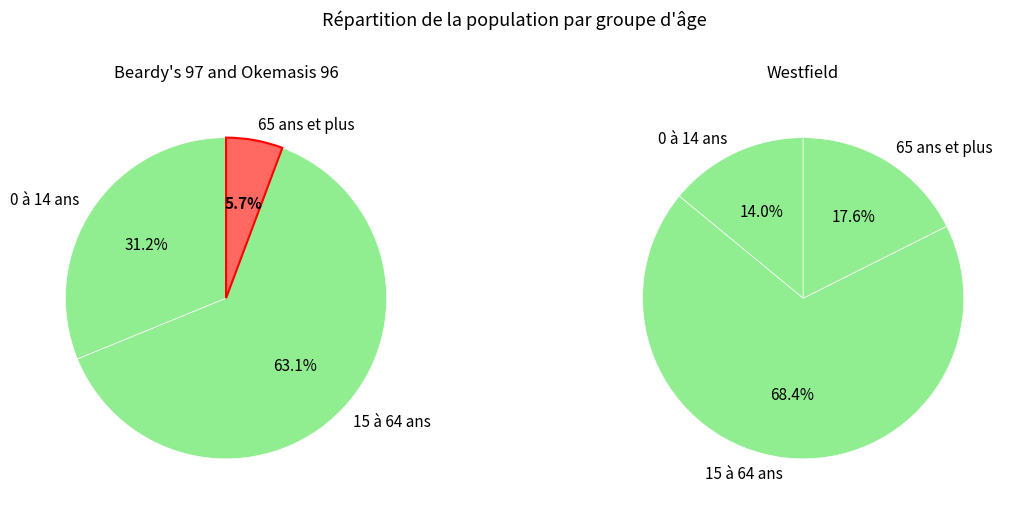

Rank the series by their maximum value, from highest to lowest.

Westfield, Beardy's 97 and Okemasis 96